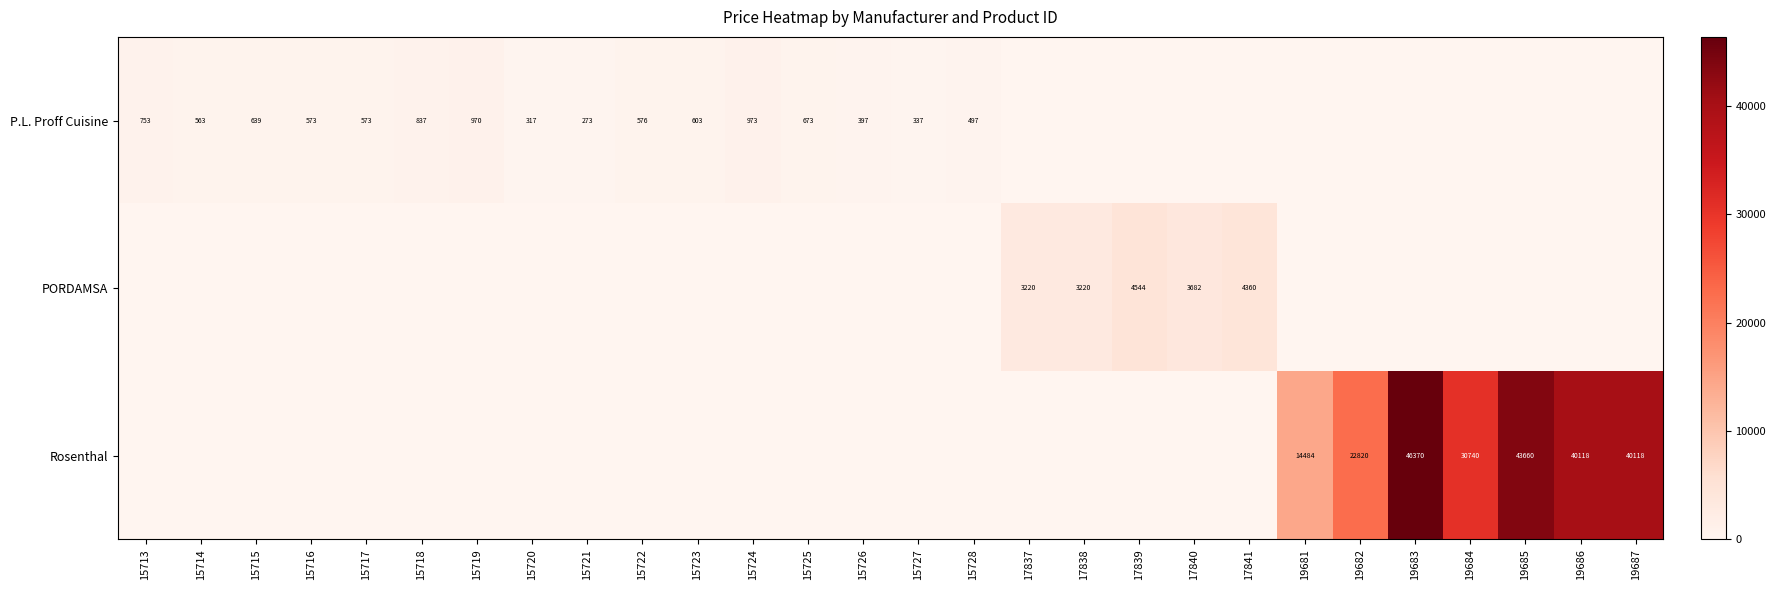

At how many categories does at least one series exceed 24103?

5